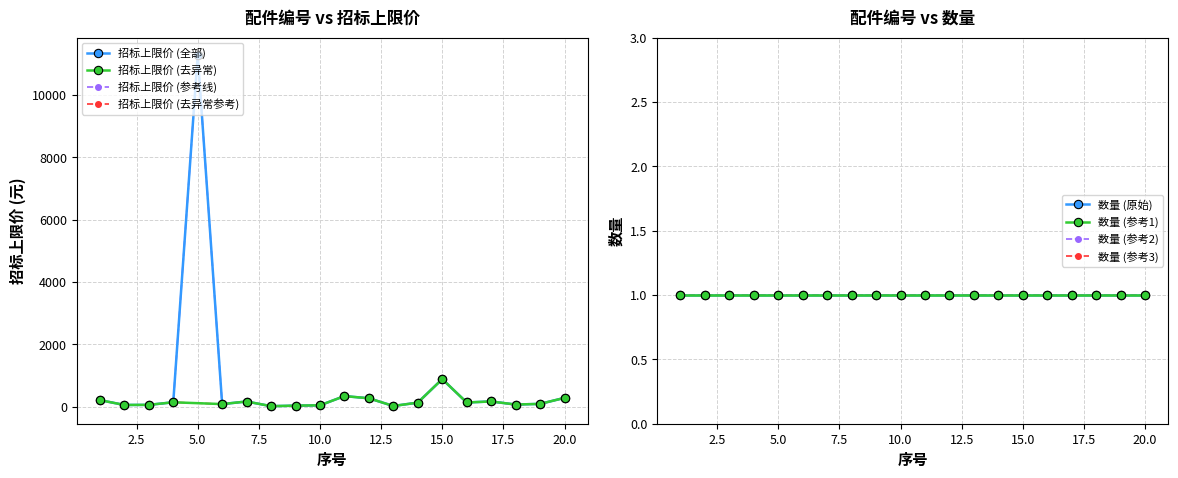

At which category does the data reach its first local valley?

2